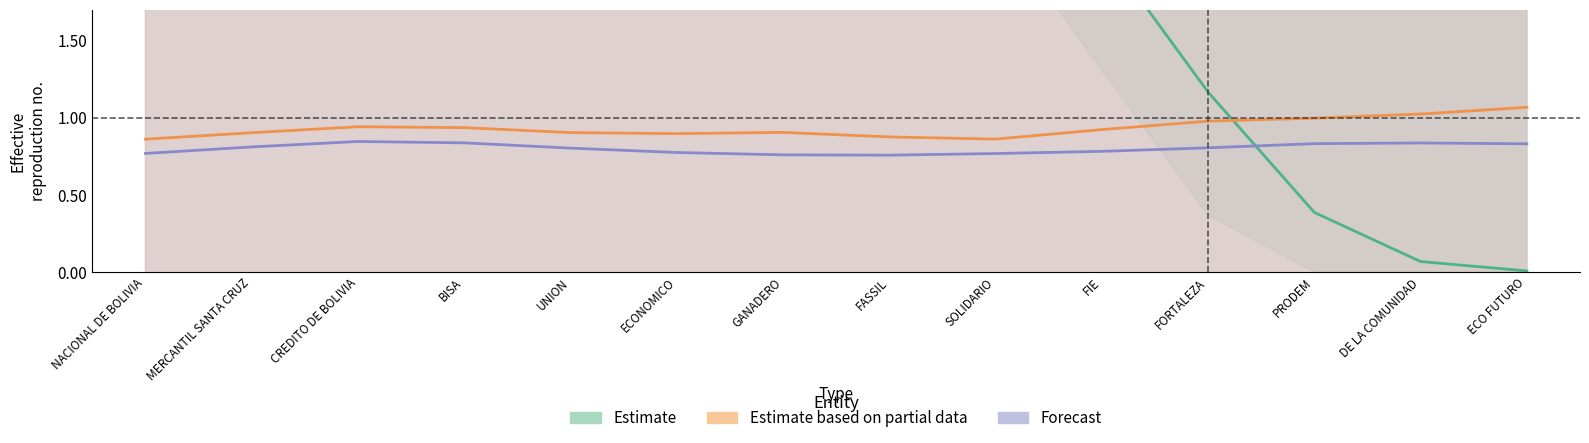

Reading left to right, list all the values displayed in this chart.

Estimate: NACIONAL DE BOLIVIA=6.3	MERCANTIL SANTA CRUZ=6.1	CREDITO DE BOLIVIA=6.0	BISA=6.1	UNION=6.0	ECONOMICO=5.8	GANADERO=5.4	FASSIL=4.3	SOLIDARIO=3.1	FIE=2.1	FORTALEZA=1.2	PRODEM=0.4	DE LA COMUNIDAD=0.1	ECO FUTURO=0.0
Estimate based on partial data: NACIONAL DE BOLIVIA=0.9	MERCANTIL SANTA CRUZ=0.9	CREDITO DE BOLIVIA=0.9	BISA=0.9	UNION=0.9	ECONOMICO=0.9	GANADERO=0.9	FASSIL=0.9	SOLIDARIO=0.9	FIE=0.9	FORTALEZA=1.0	PRODEM=1.0	DE LA COMUNIDAD=1.0	ECO FUTURO=1.1
Forecast: NACIONAL DE BOLIVIA=0.8	MERCANTIL SANTA CRUZ=0.8	CREDITO DE BOLIVIA=0.8	BISA=0.8	UNION=0.8	ECONOMICO=0.8	GANADERO=0.8	FASSIL=0.8	SOLIDARIO=0.8	FIE=0.8	FORTALEZA=0.8	PRODEM=0.8	DE LA COMUNIDAD=0.8	ECO FUTURO=0.8